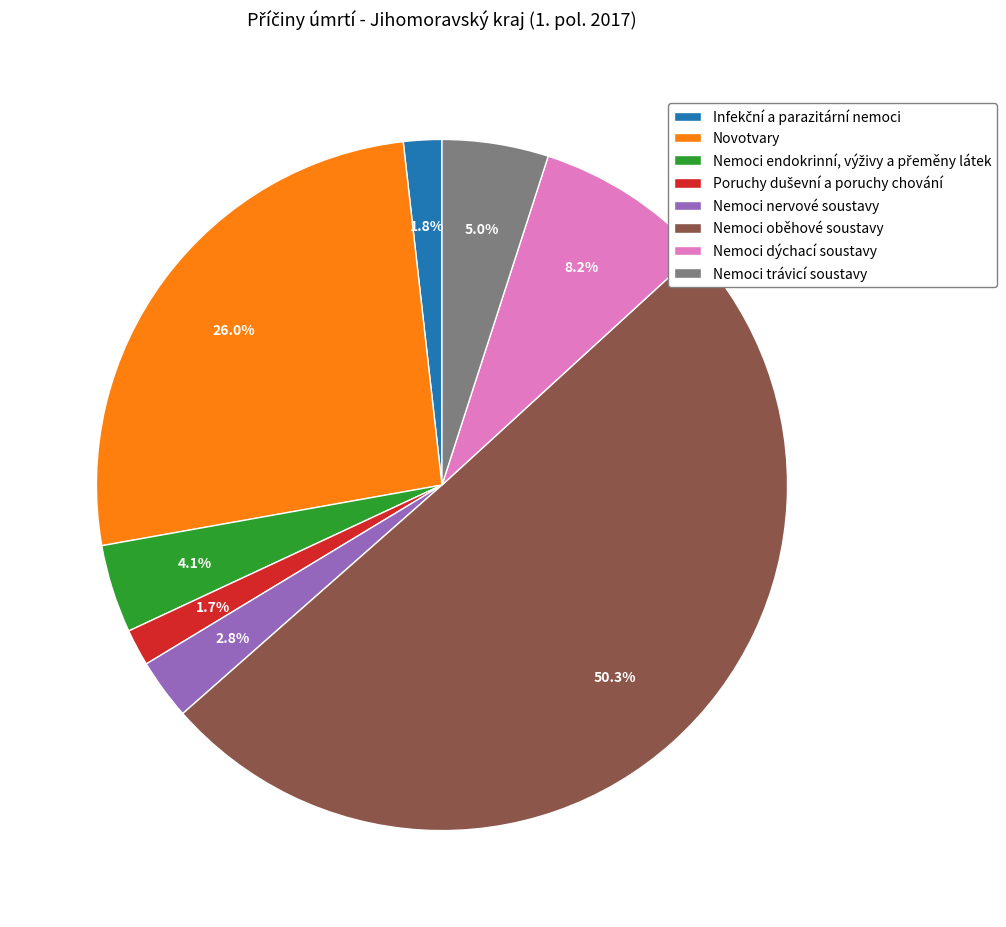

Combined, do Nemoci dýchací soustavy and Novotvary account for over 50%?

No